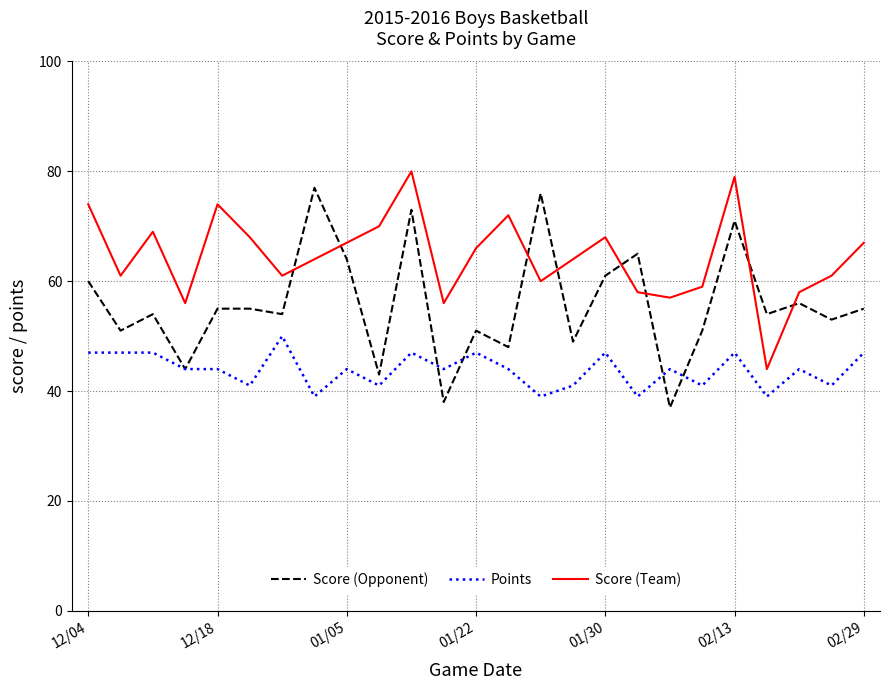

True or false: Points and Score (Team) intersect in this chart.

False